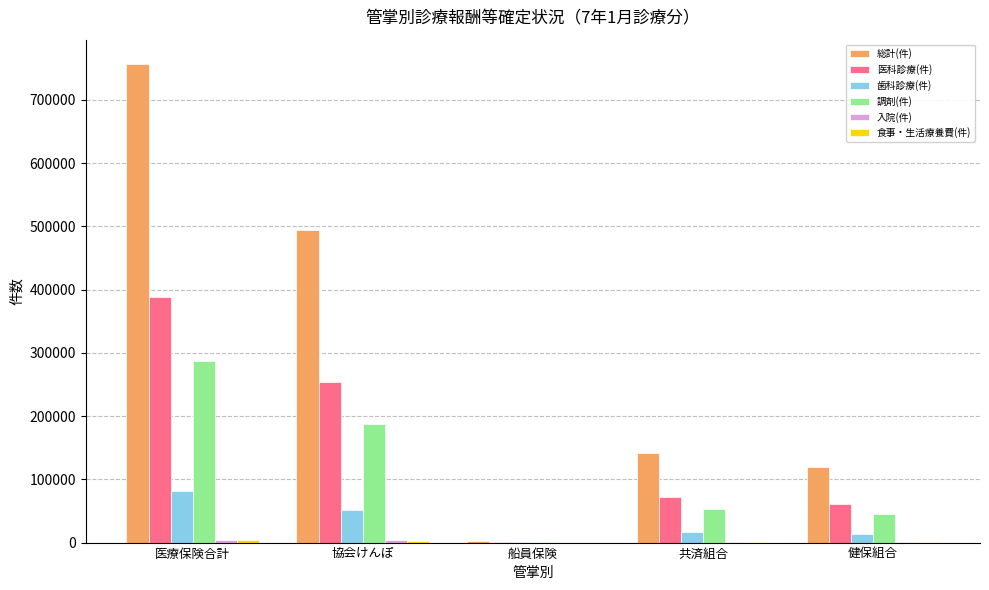

What is the sum of all 歯科診療(件) values?

164382